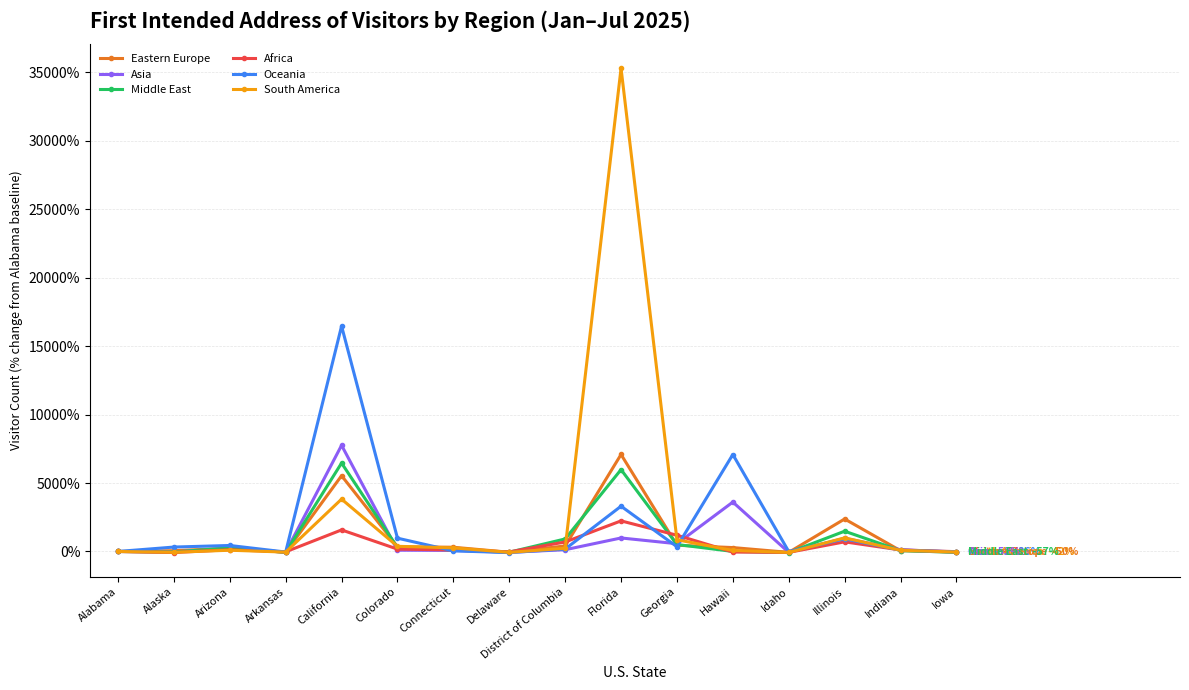

What is the label of the 8th point from the right?

District of Columbia